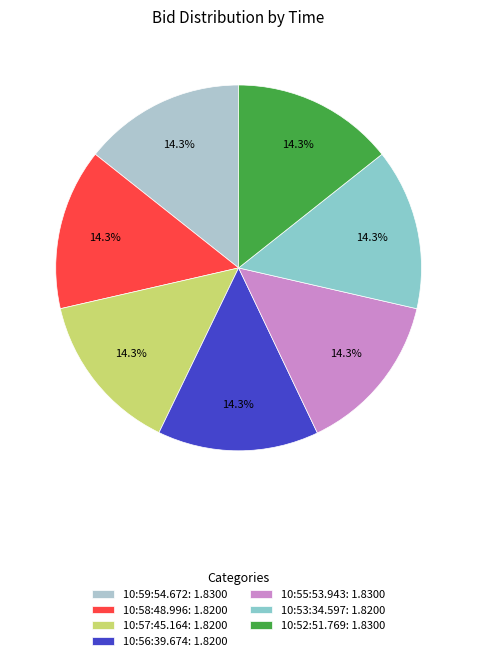

What portion of the pie excludes 10:56:39.674?

85.7%